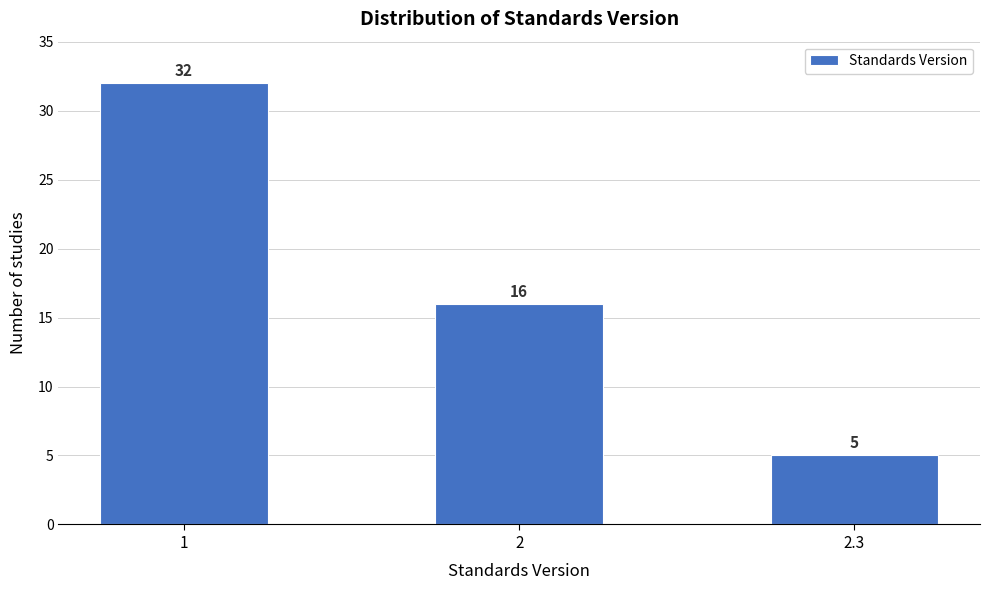

Reading left to right, list all the values displayed in this chart.

1=32	2=16	2.3=5